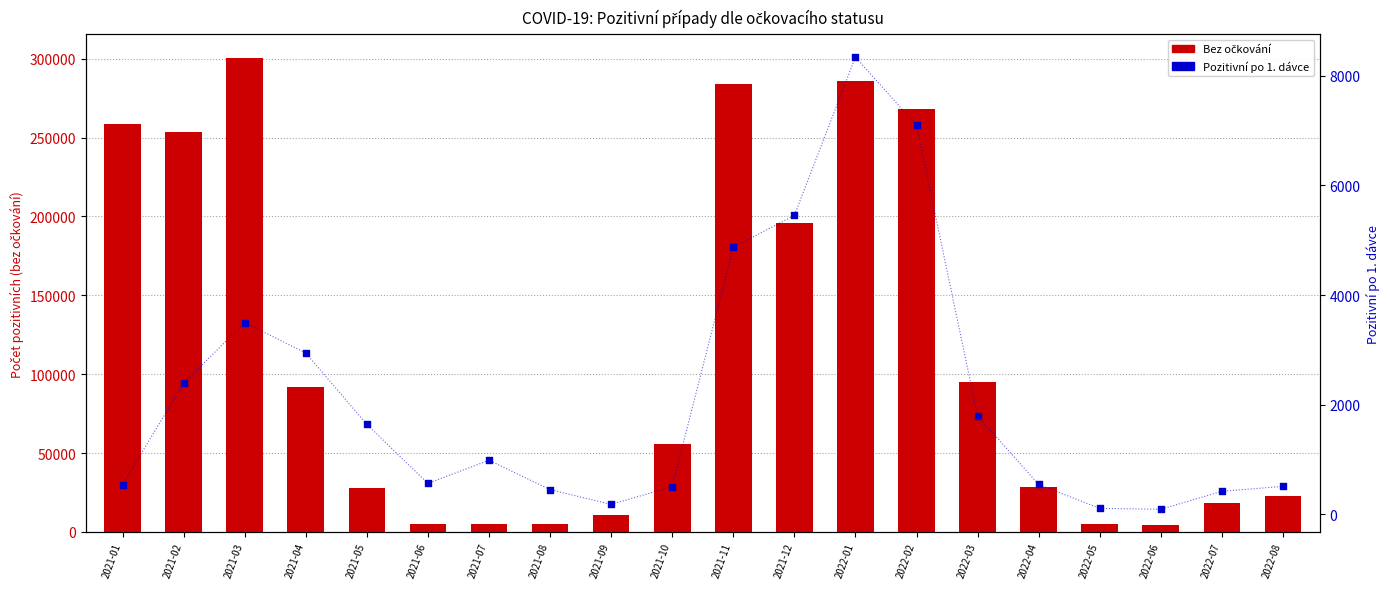

Which series has the largest total across all categories?

Bez očkování